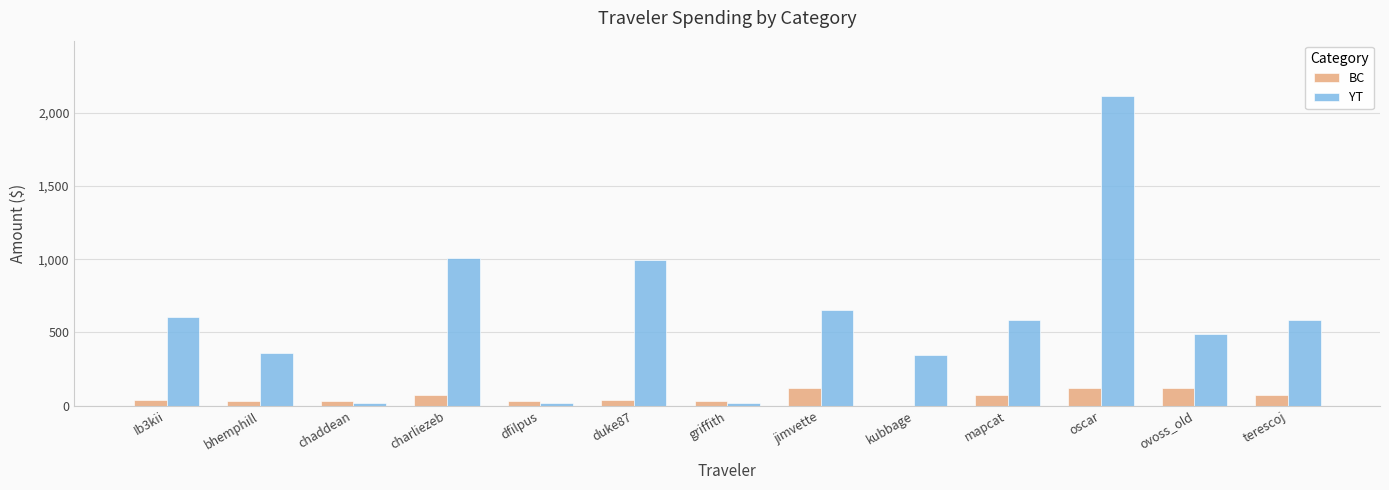

What is the total value across all series at terescoj?

662.0